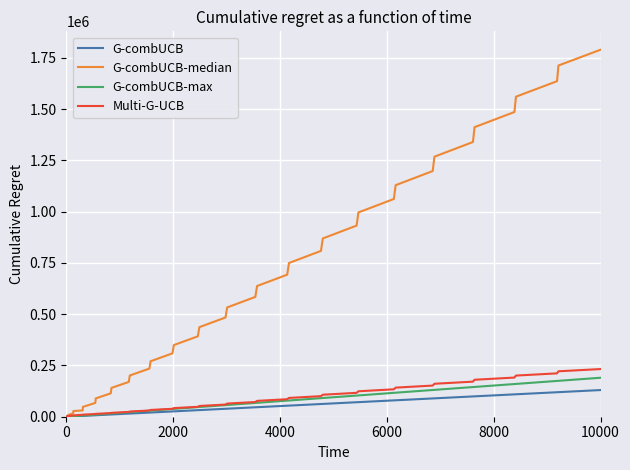

Which series has the largest total across all categories?

G-combUCB-median